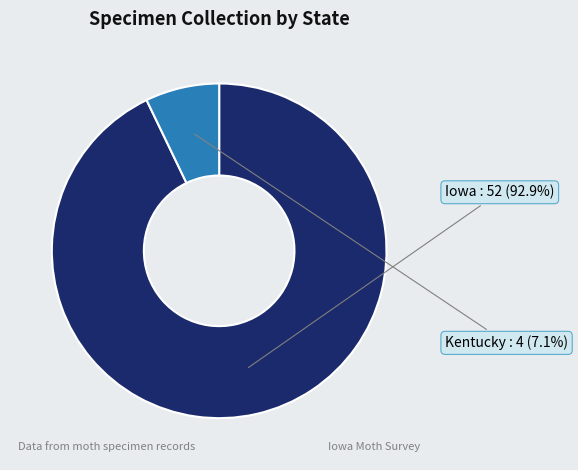

What is the ratio of the value at Kentucky to the value at Iowa?

0.1